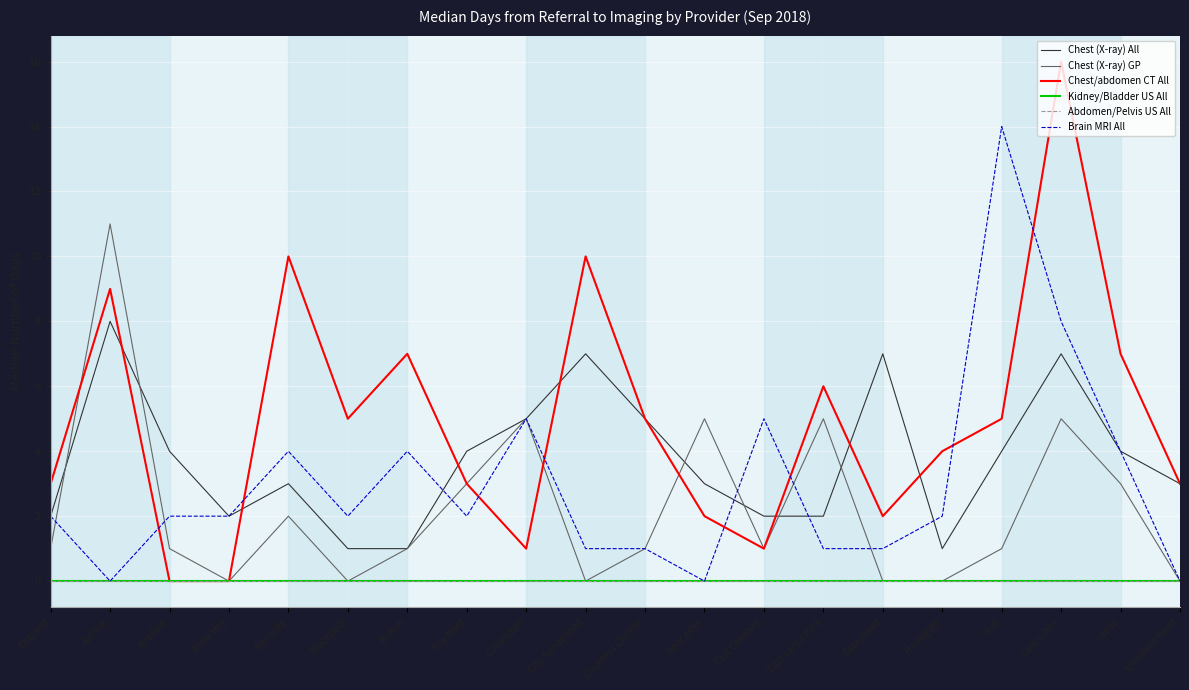

What is the value of the Chest (X-ray) GP point at the 3rd from the left?

1